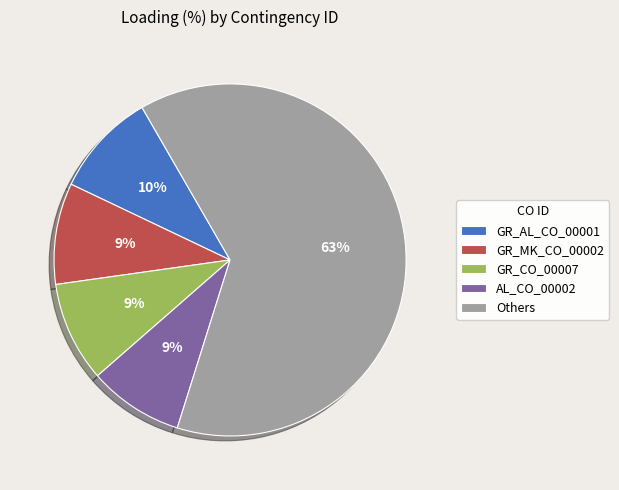

To the nearest percent, what is the average slice percentage?

20%